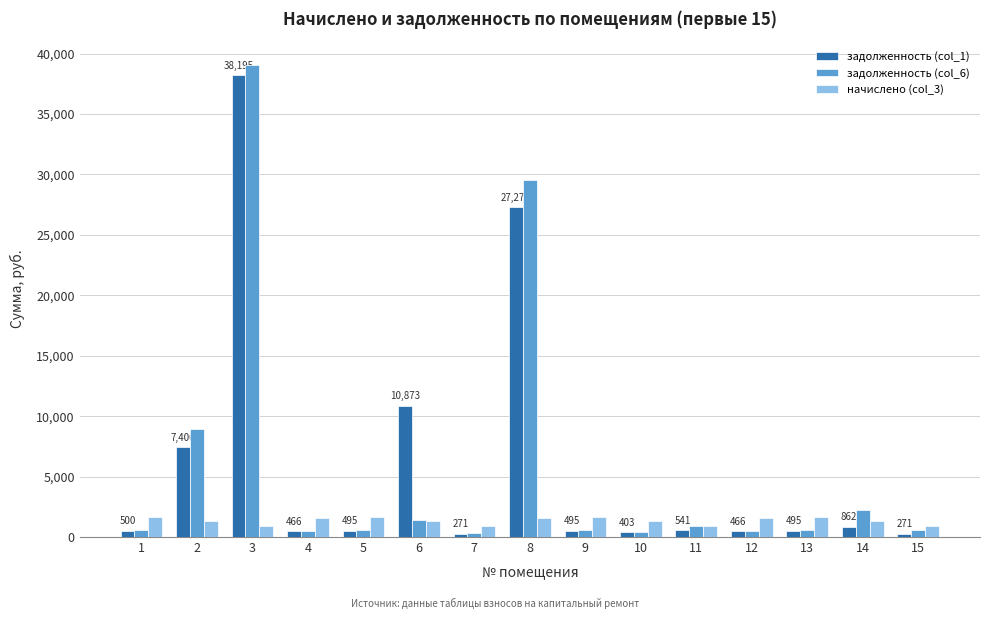

How many groups of bars are there?

15